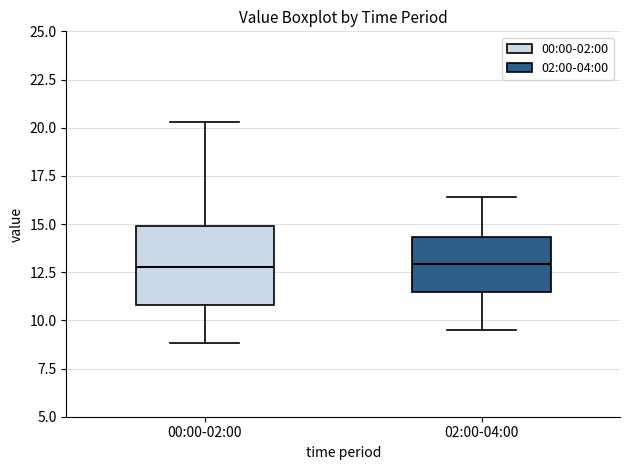

Reading left to right, transcribe this box plot: for each box, give where its median line is, the range the box spans, and where its two whiskers end, as read against the y-axis. The values are not printed on the chart, so give them approximately, as read against the axis.

00:00-02:00: median 13.0, box 11.0 to 15.0, whiskers 9.0 to 20.5
02:00-04:00: median 13.0, box 11.5 to 14.5, whiskers 9.5 to 16.5